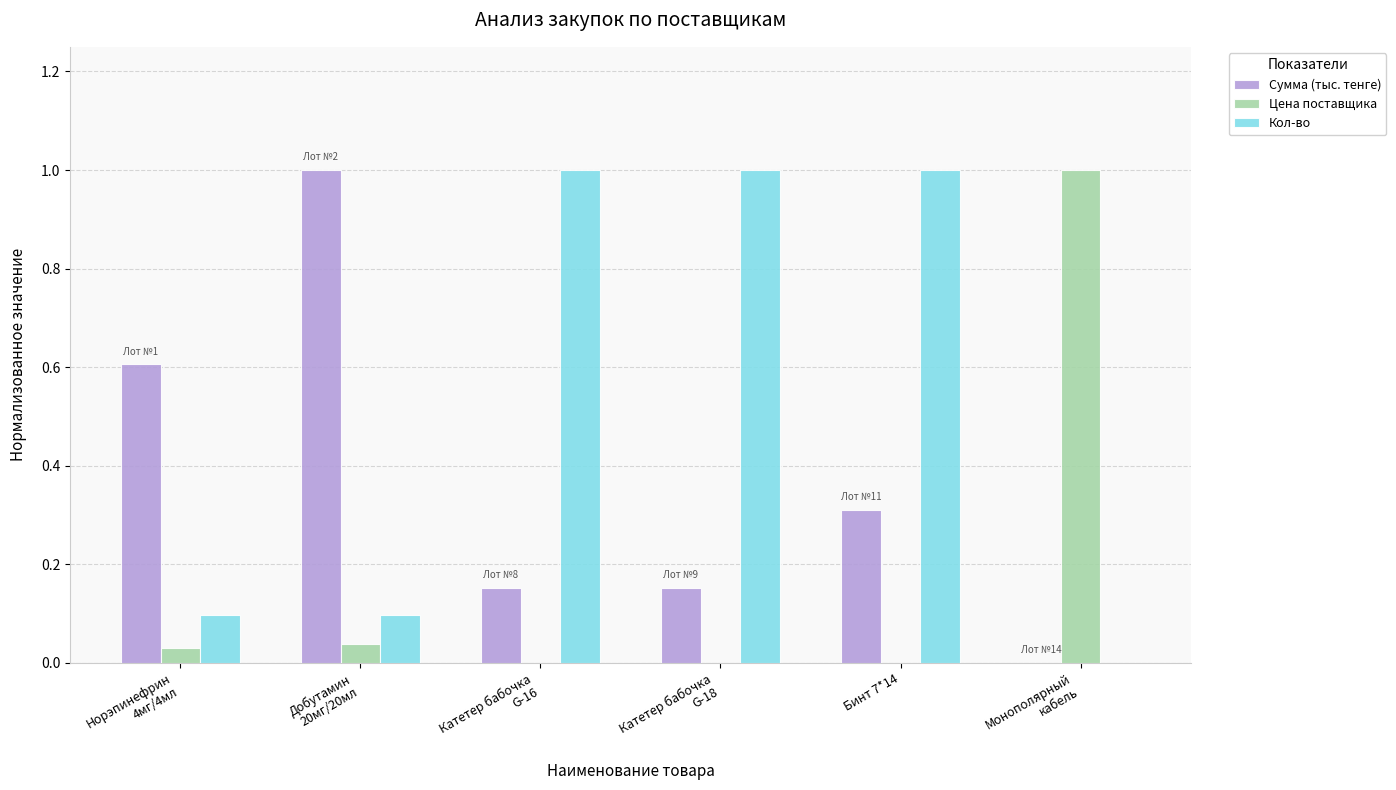

The value of Кол-во at Бинт 7*14 is 1.0. True or false?

True